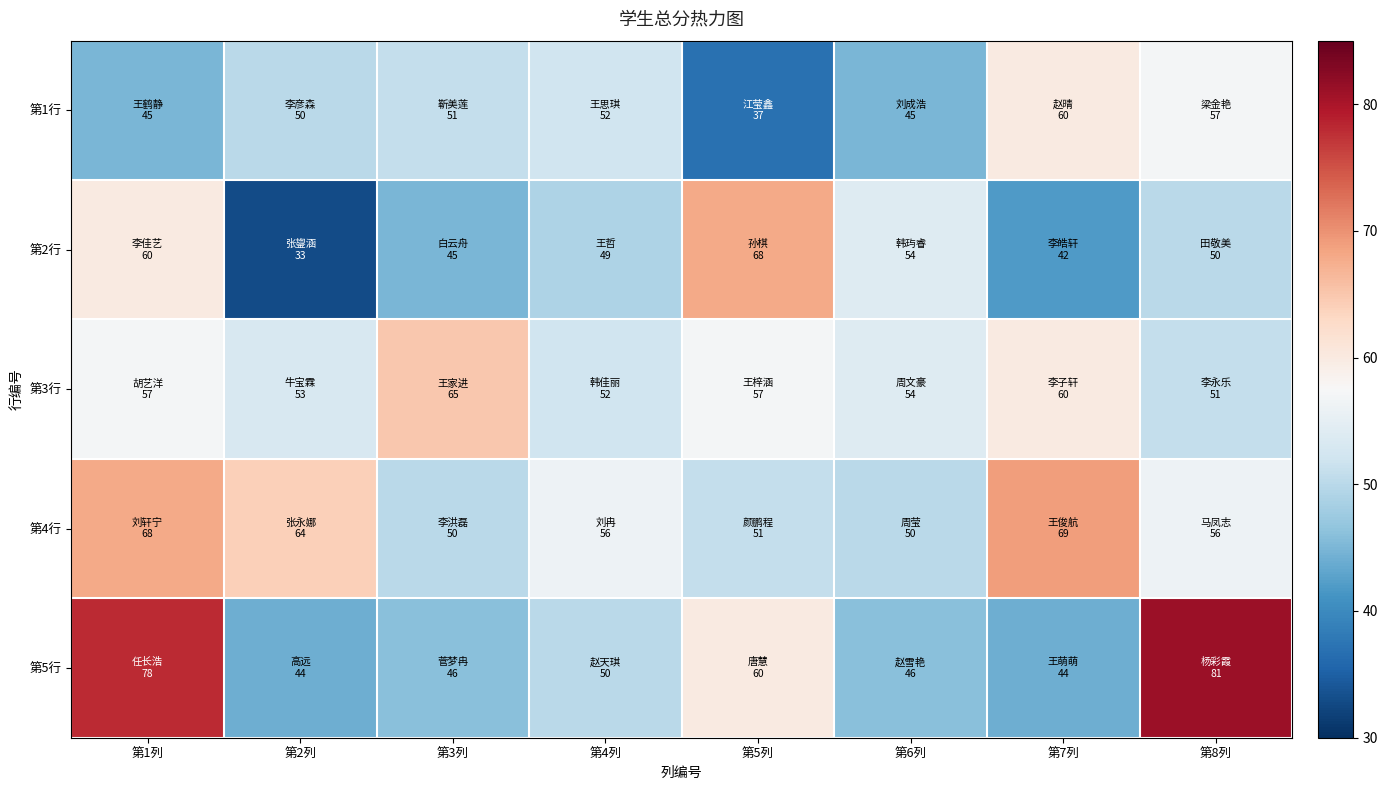

What is the total value across all series at 第7列?

275